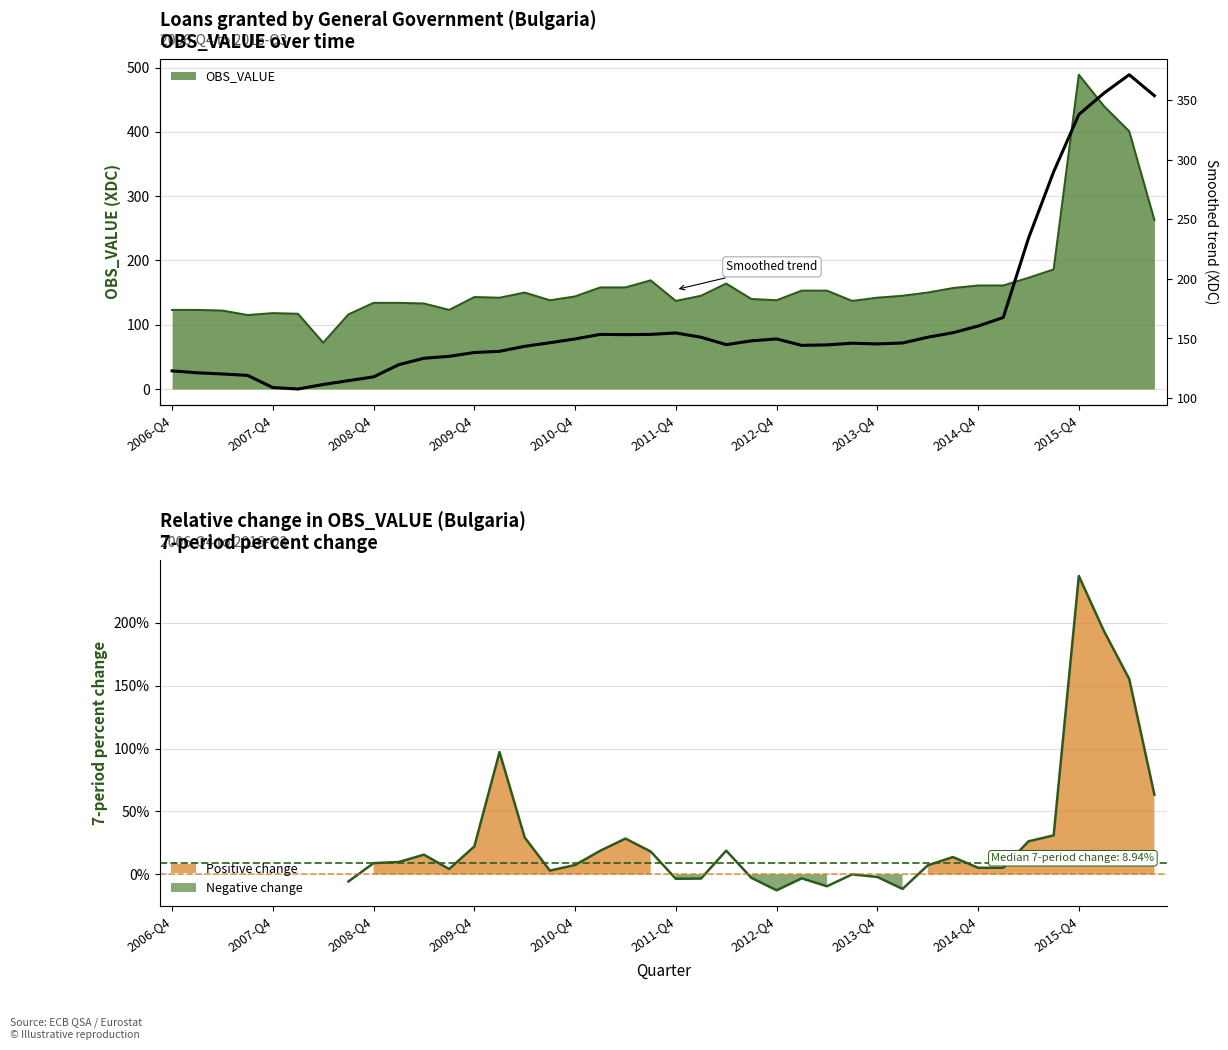

What is the change in value from 2012-Q4 to 2013-Q4?

-4.2